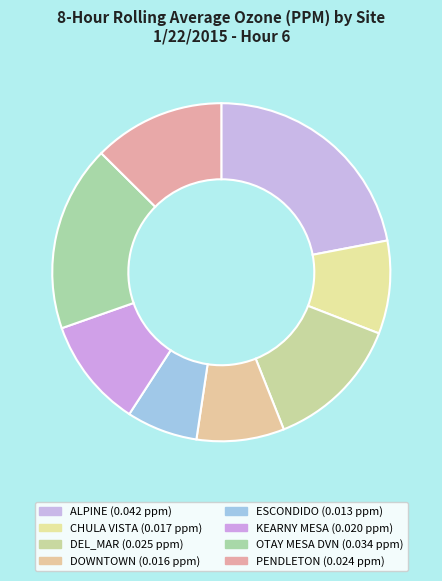

What is the smallest slice in the pie chart?

ESCONDIDO